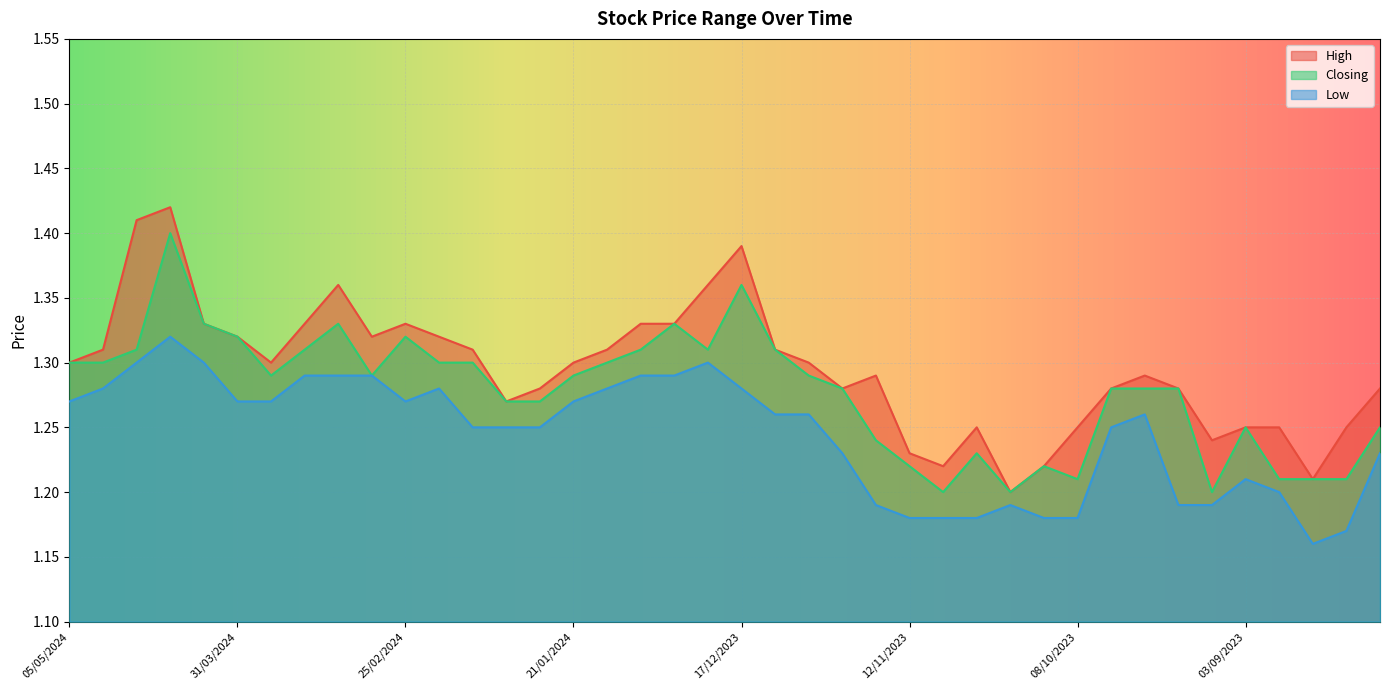

Which category has the lowest value in the Closing series?

05/11/2023